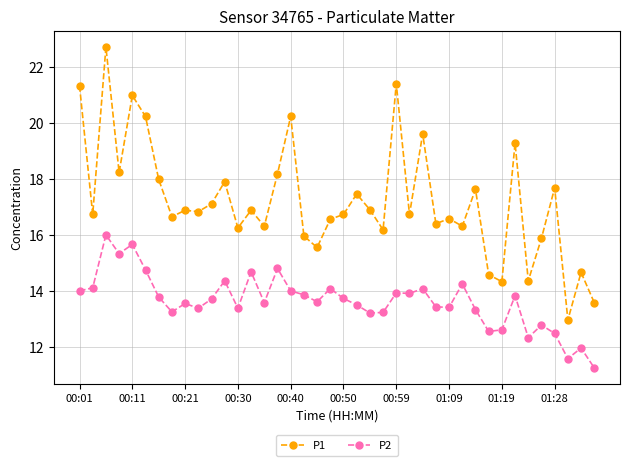

How many values in the P2 series exceed 13?

32